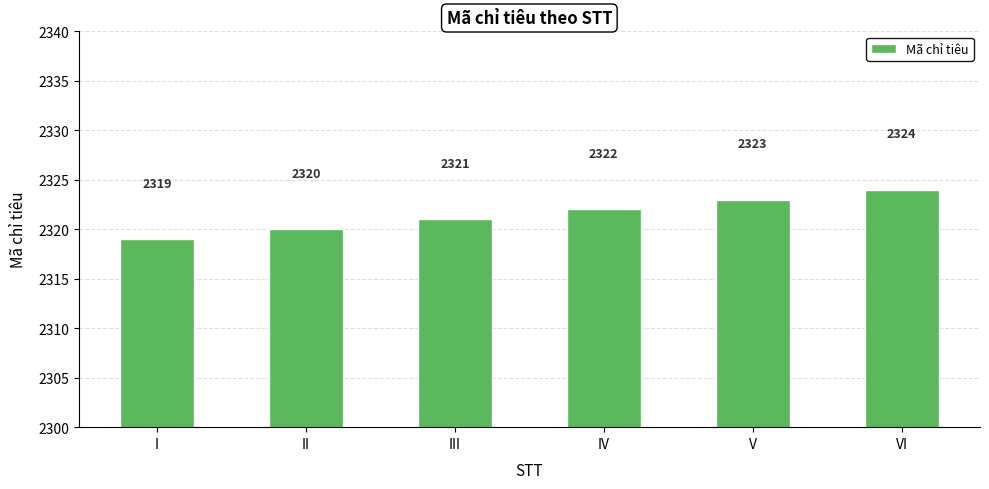

What is the difference between the maximum and minimum values?

5